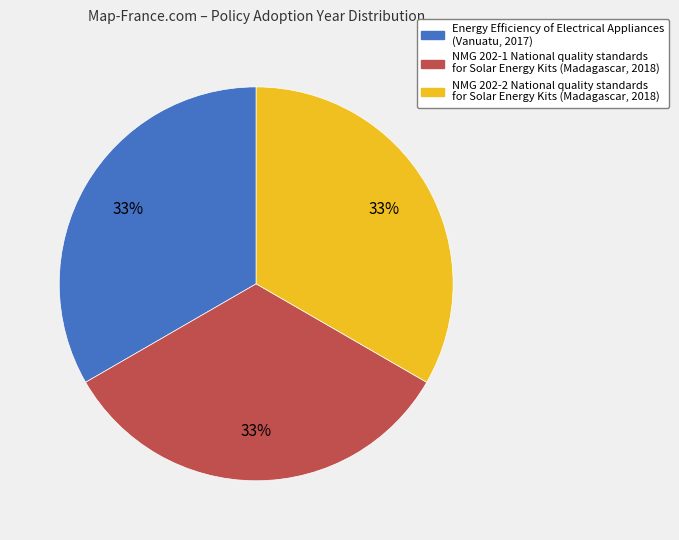

Does any single category account for the majority?

No